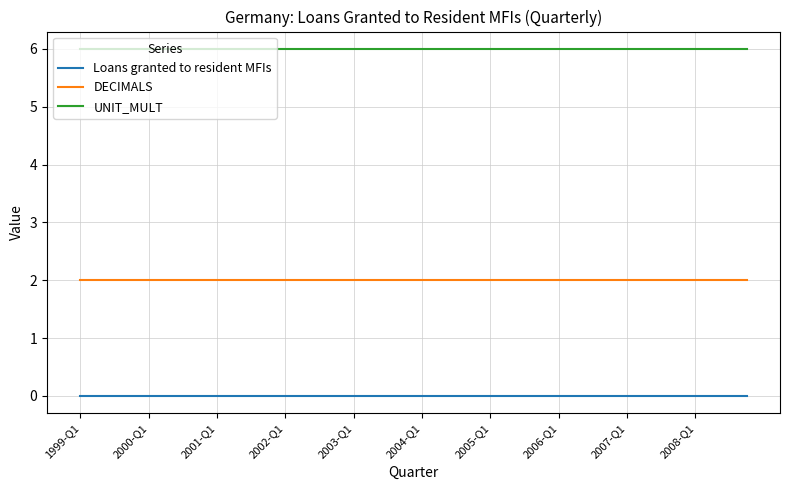

True or false: Loans granted to resident MFIs and DECIMALS cross at least once.

False